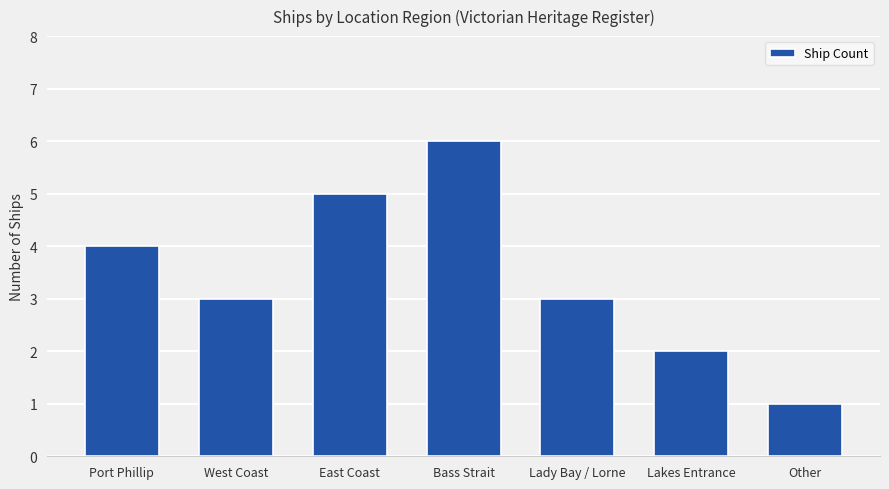

What position from the left is Port Phillip?

1